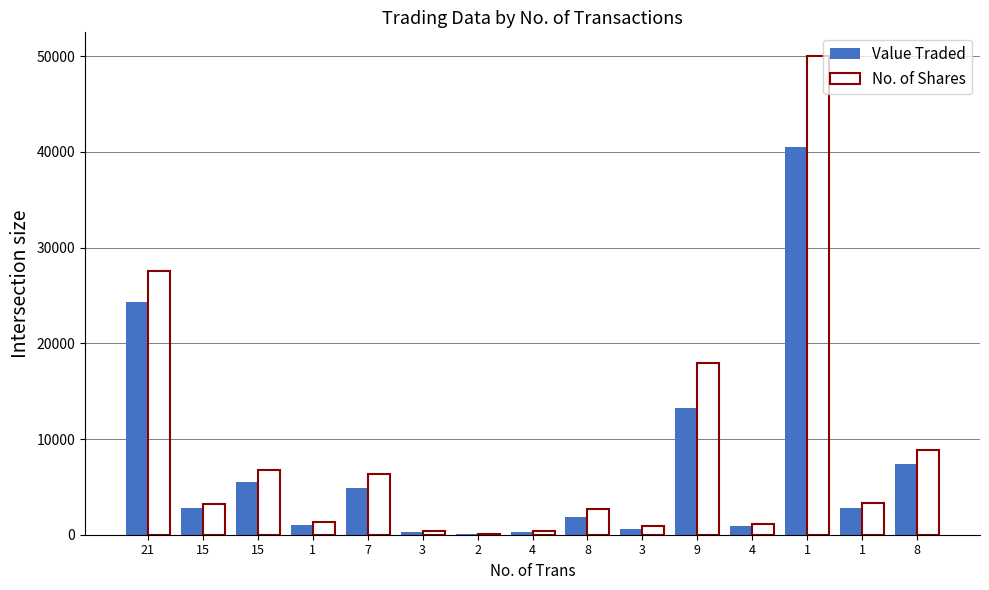

The value of Value Traded at 9 is 13243. True or false?

True